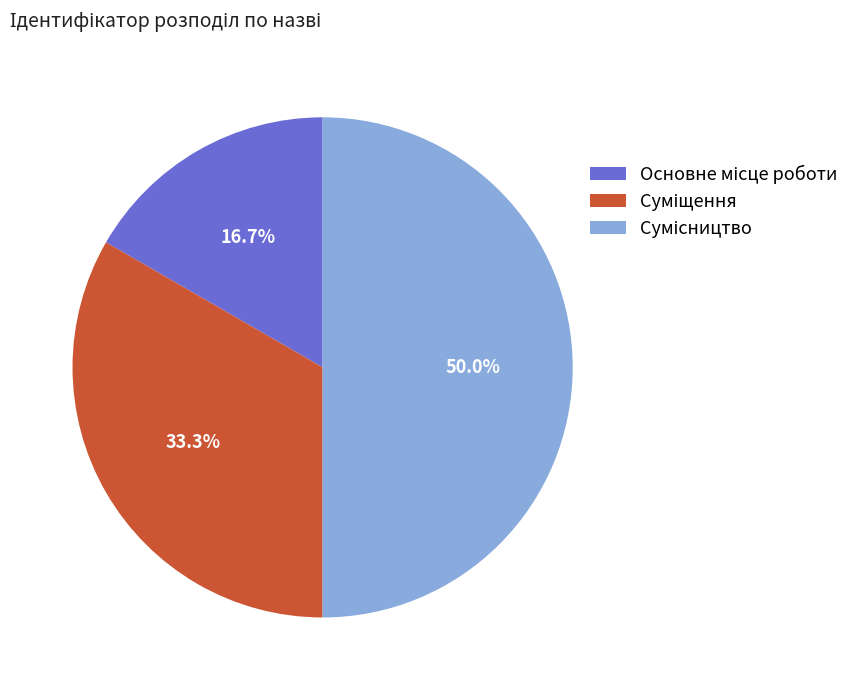

To the nearest percent, what percentage of the pie is Сумісництво?

50%